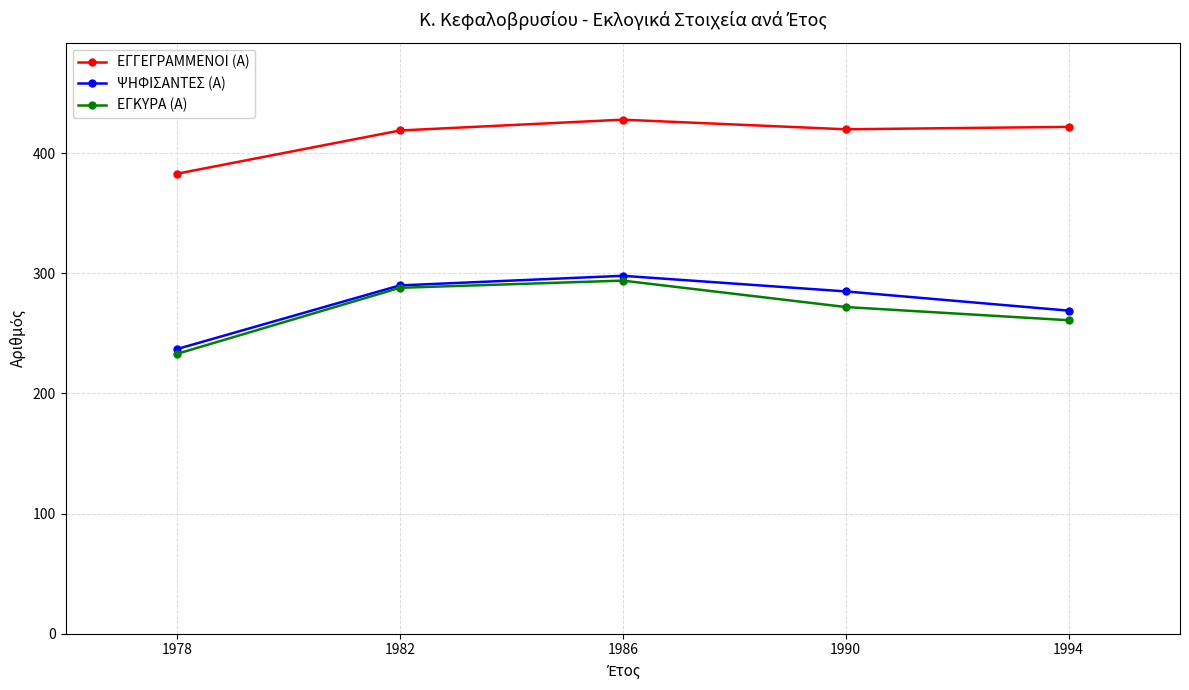

True or false: ΕΓΓΕΓΡΑΜΜΕΝΟΙ (Α) and ΨΗΦΙΣΑΝΤΕΣ (Α) cross at least once.

False